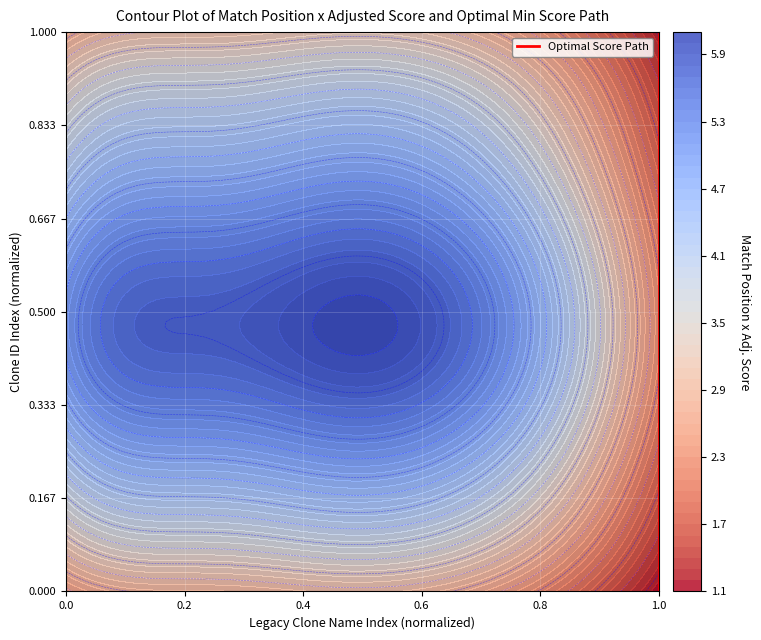

Count the number of data series in this chart.

1